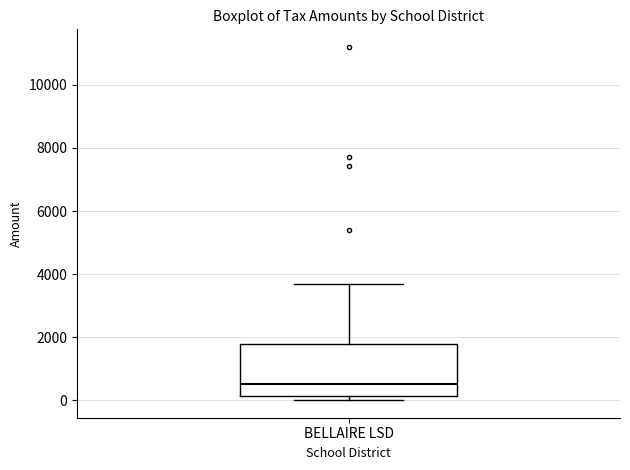

Transcribe this box plot: give where the median line is, the range the box spans, and where the two whiskers end, as read against the y-axis. The values are not printed on the chart, so give them approximately, as read against the axis.

median 600, box 200 to 1800, whiskers 0 to 3600